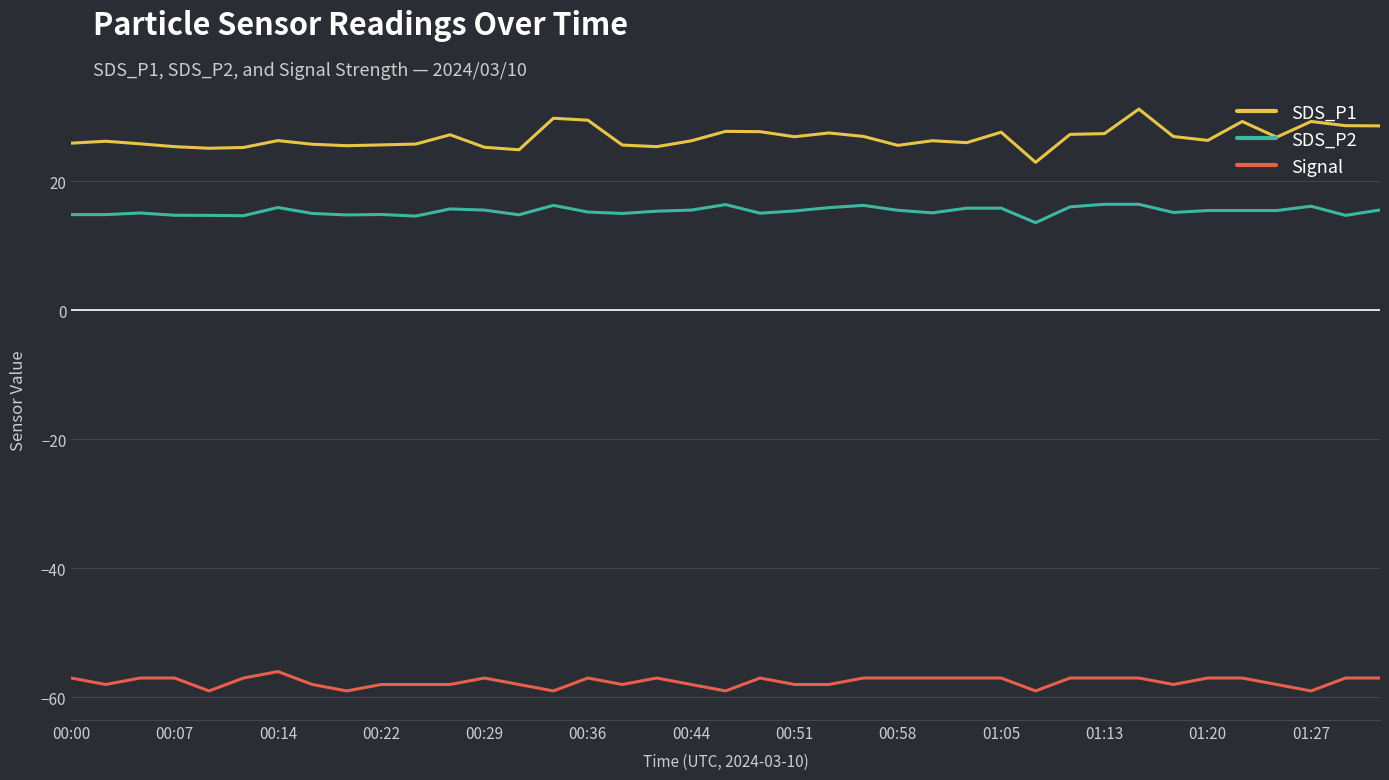

At how many categories does at least one series exceed 20?

39